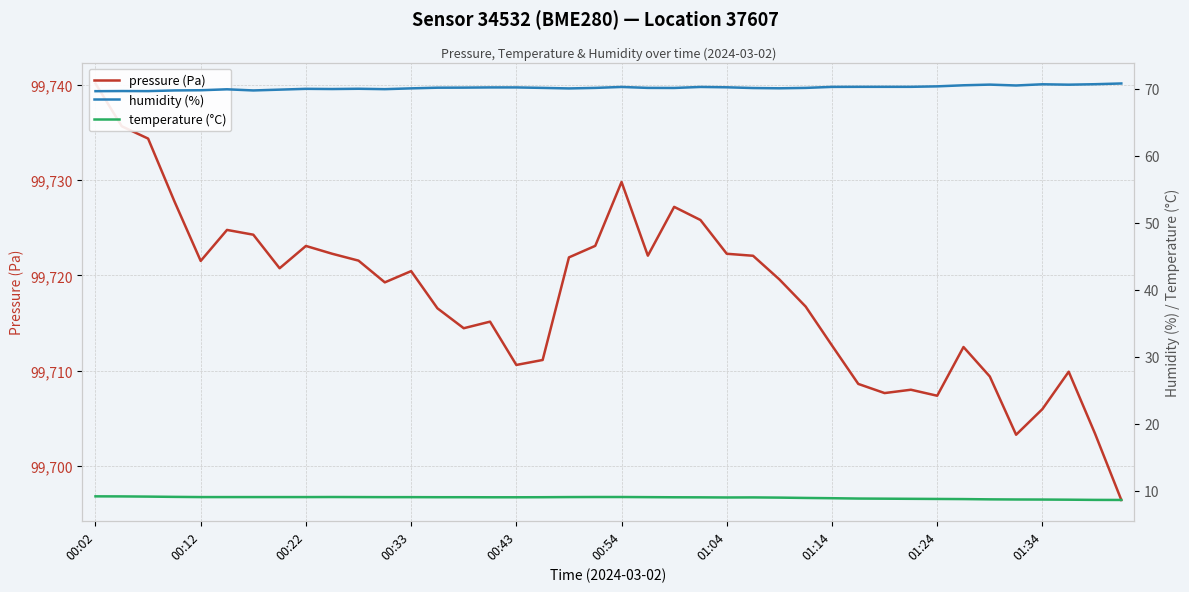

True or false: temperature (°C) and humidity (%) intersect in this chart.

False